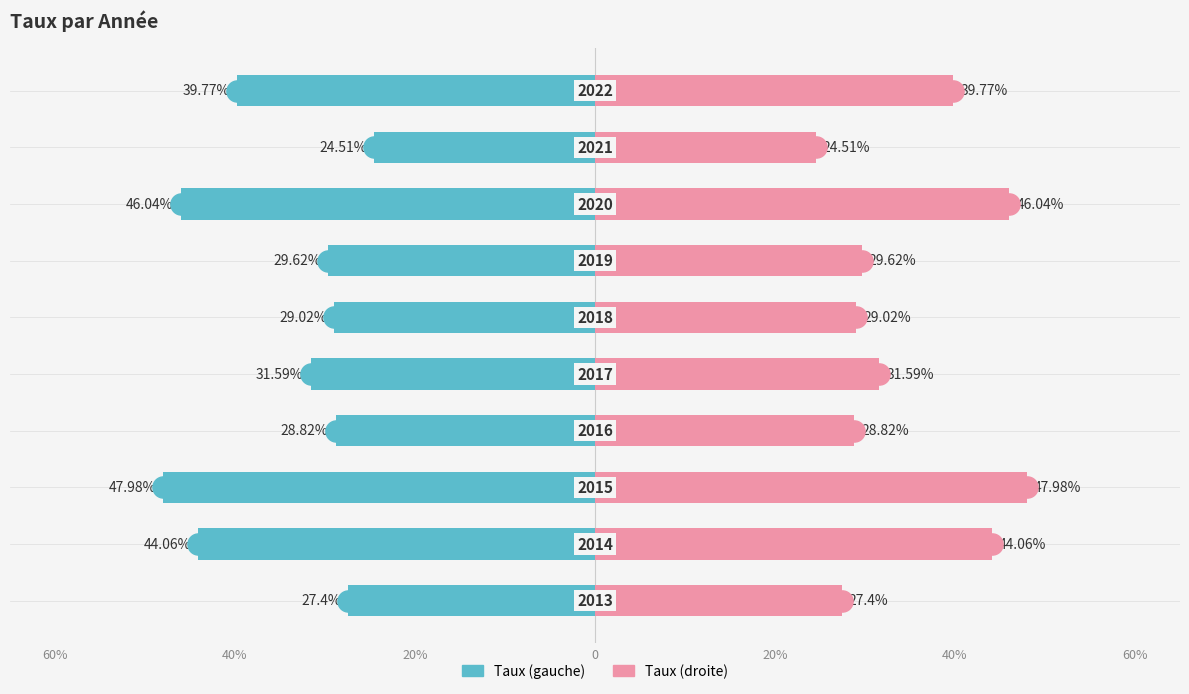

What is the sum of all Taux (droite) values?

348.8